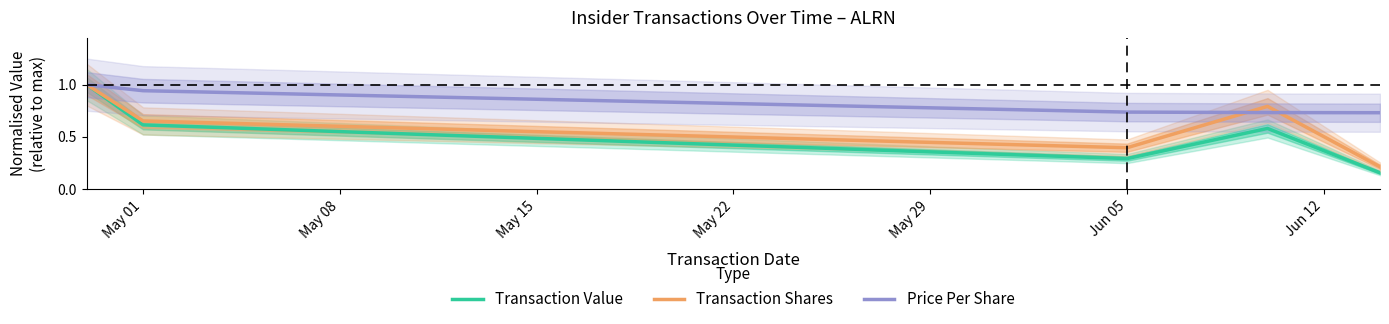

Is it true that Transaction Shares equals 0.4 at Jun 05?

True